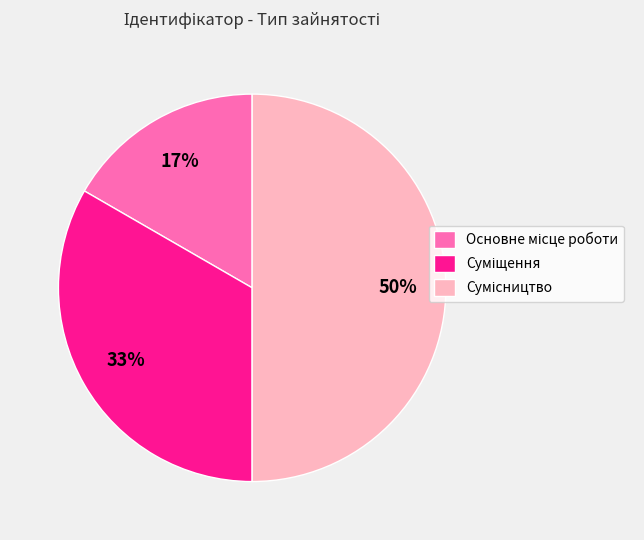

To the nearest percent, what is the average slice percentage?

33%